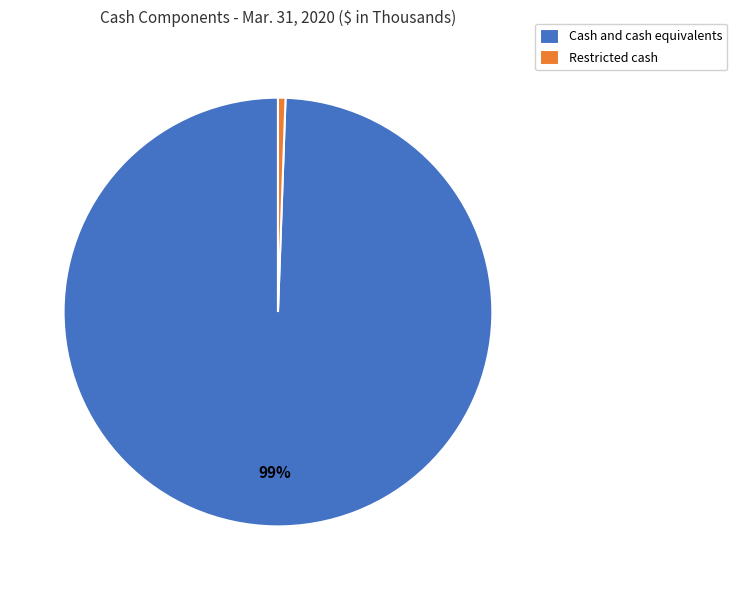

Do Cash and cash equivalents and Restricted cash together represent more than half of the pie?

Yes